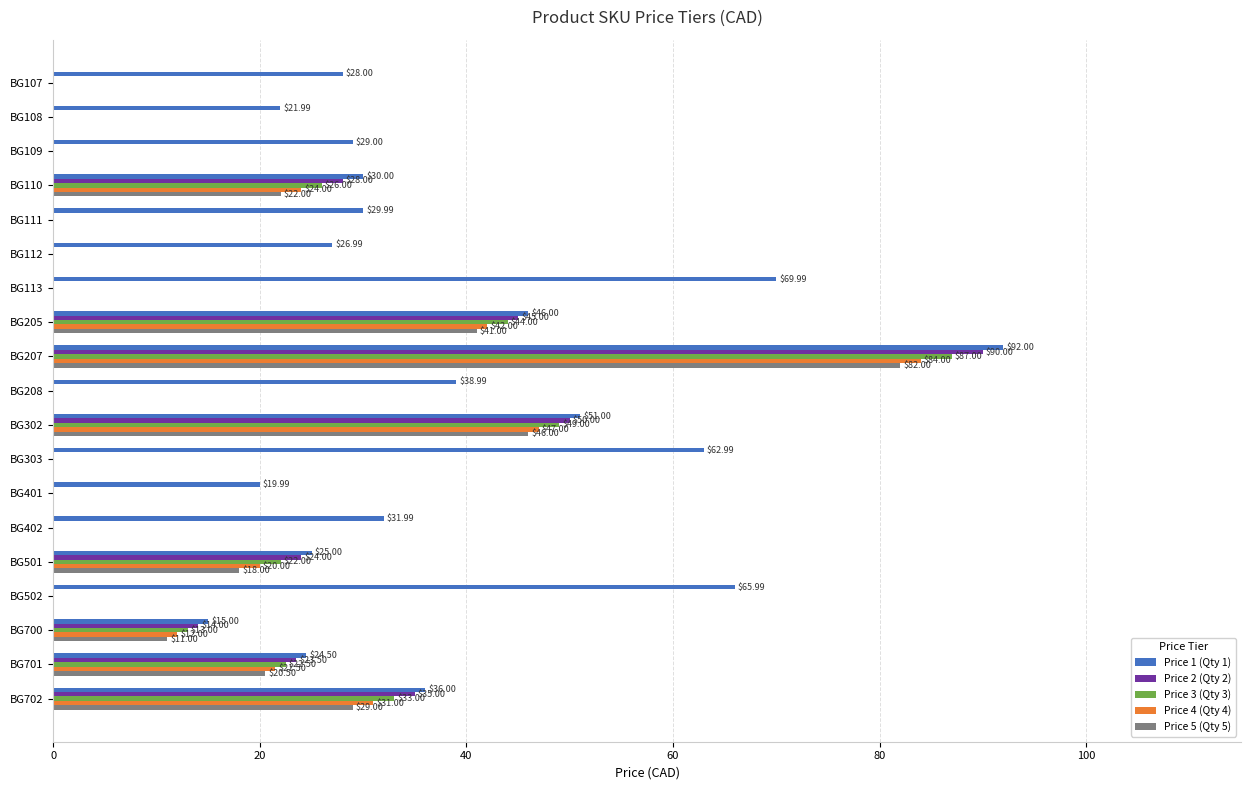

Between BG207 and BG208, which series saw the biggest shift?

Price 2 (Qty 2)